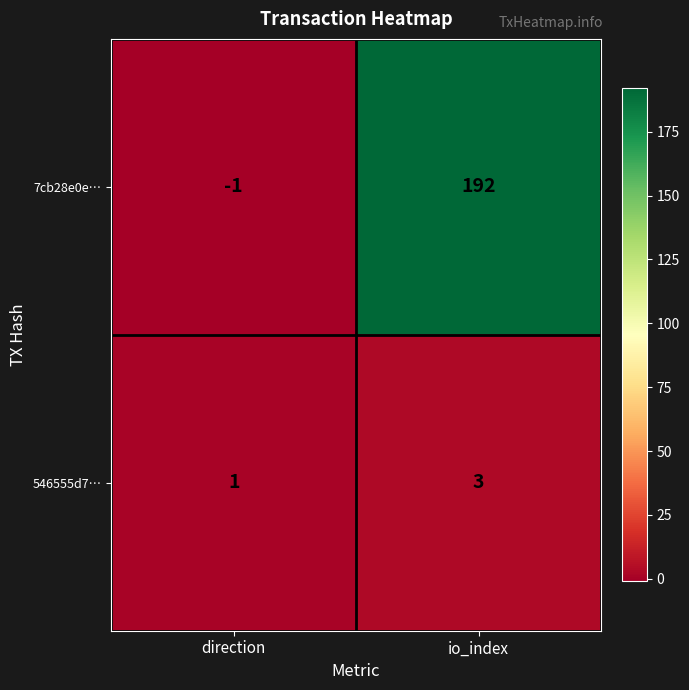

Rank the series by their average value, from lowest to highest.

546555d7…, 7cb28e0e…